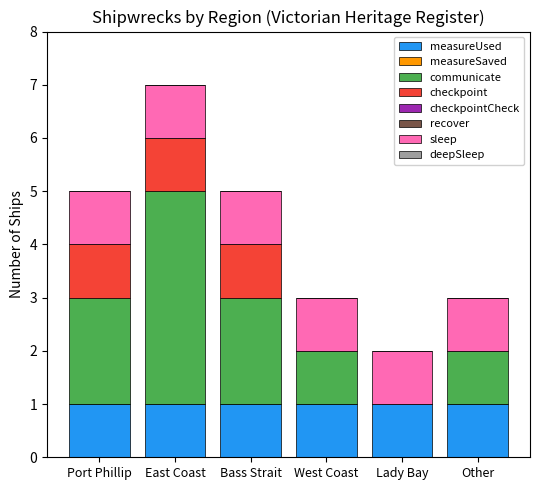

True or false: measureUsed has a value of 2 at Lady Bay.

False